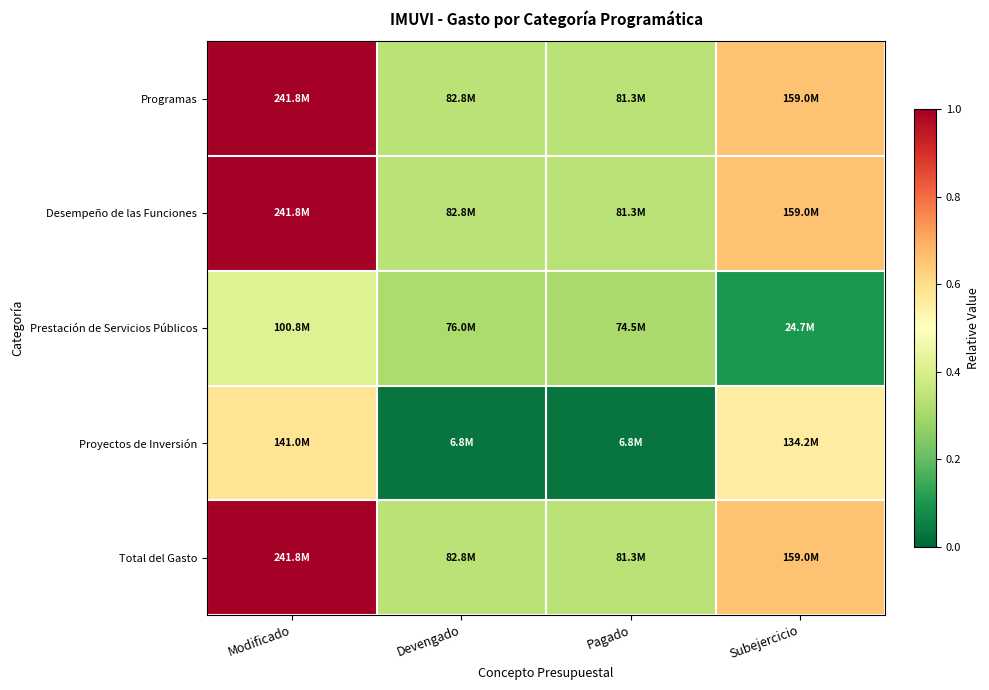

Which label corresponds to the largest value in the chart?

Modificado